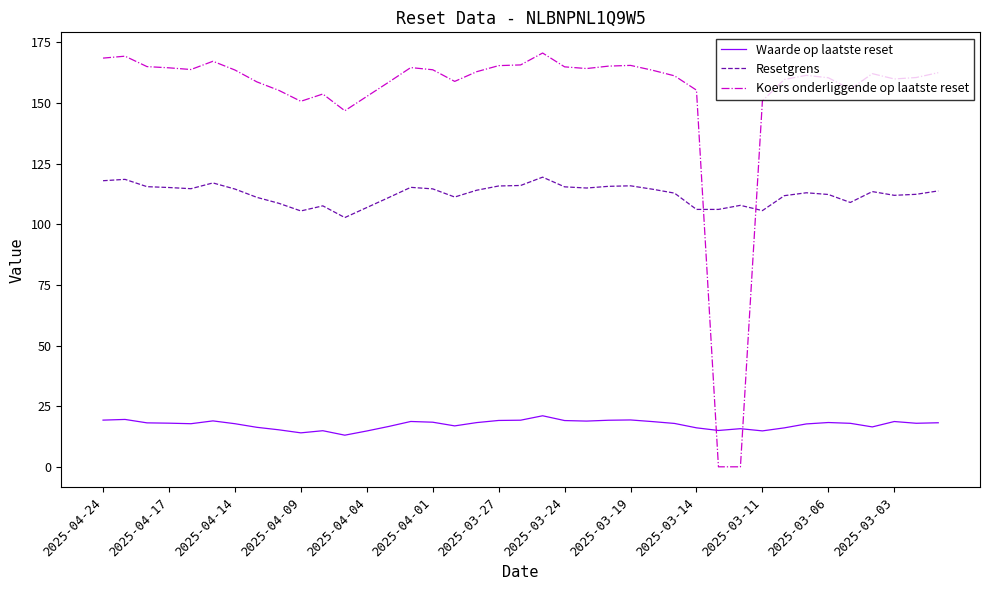

What are all the series names shown in the legend?

Waarde op laatste reset, Resetgrens, Koers onderliggende op laatste reset